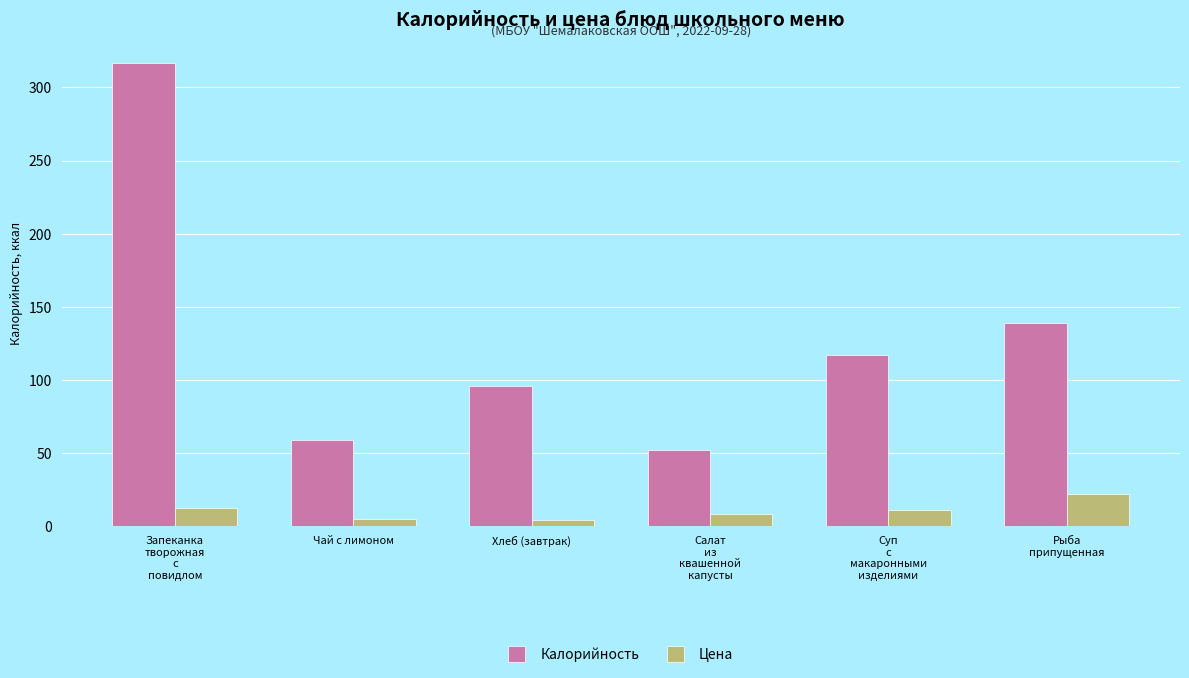

Where does the Цена series first go above 10?

Запеканка
творожная
с
повидлом